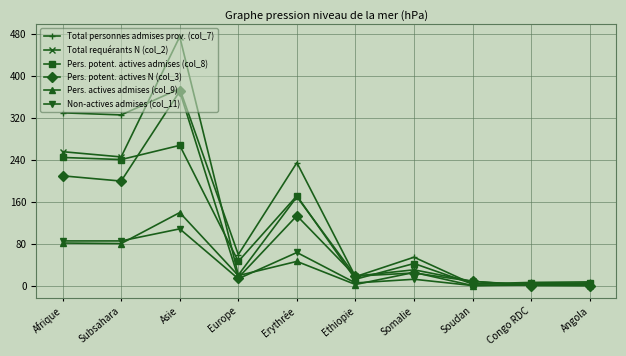

Is it true that Pers. potent. actives N (col_3) equals 18 at Ethiopie?

True